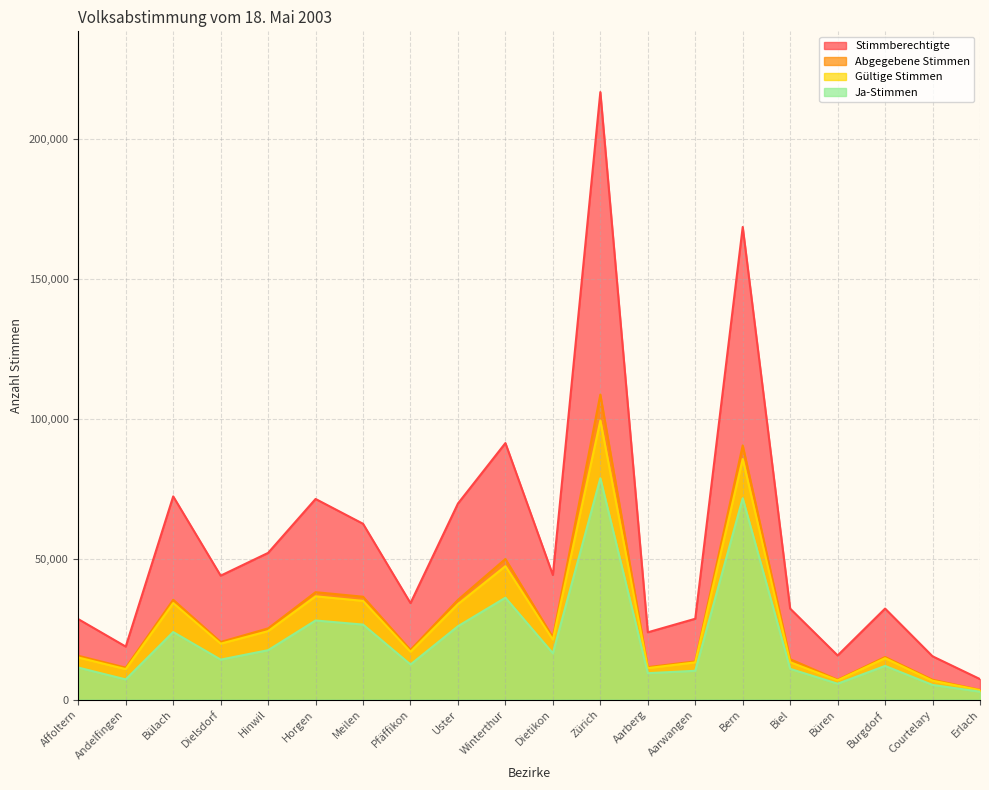

At which category is the sum across all series the highest?

Zürich